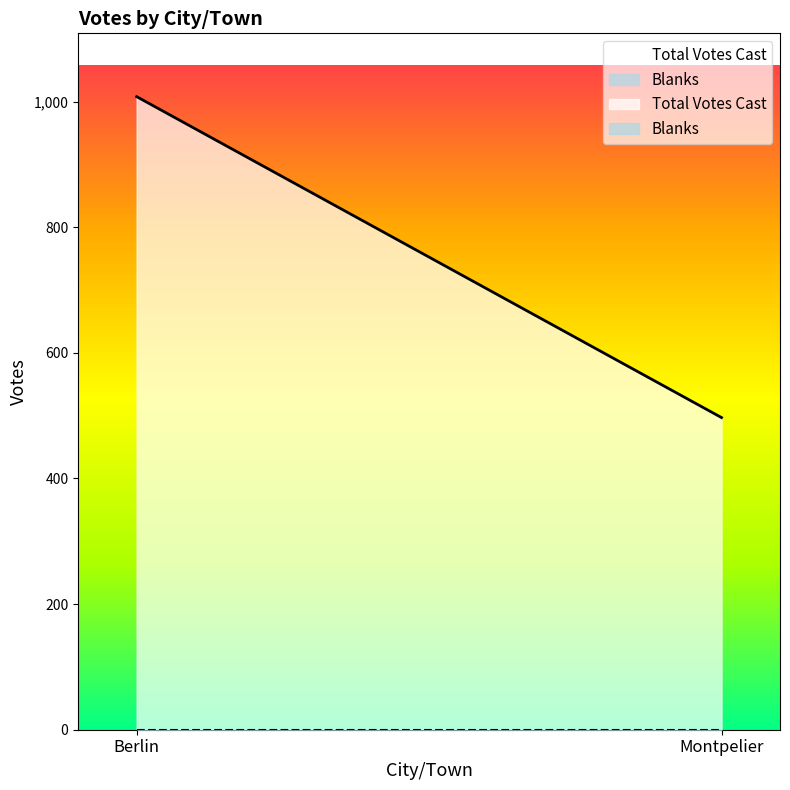

Between Berlin and Montpelier, which series saw the biggest shift?

Total Votes Cast